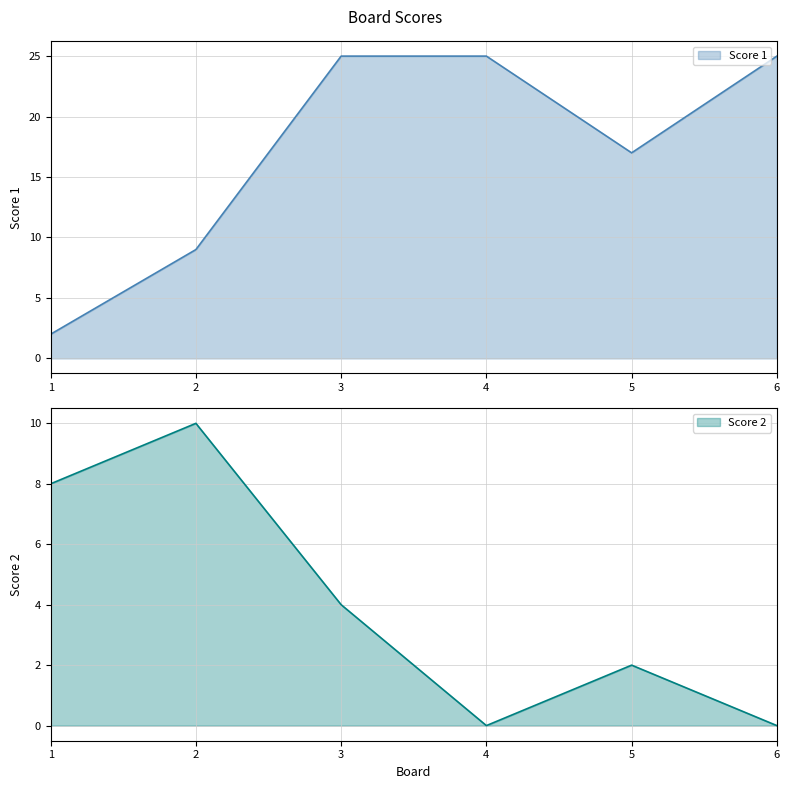

Where is the first local maximum for Score 2?

2